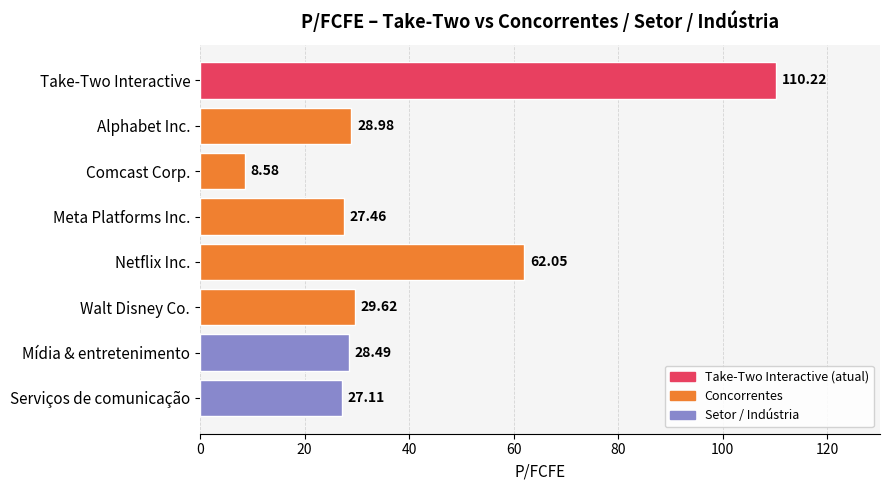

List the labels in order of value, largest first.

Take-Two Interactive, Netflix Inc., Walt Disney Co., Alphabet Inc., Mídia & entretenimento, Meta Platforms Inc., Serviços de comunicação, Comcast Corp.